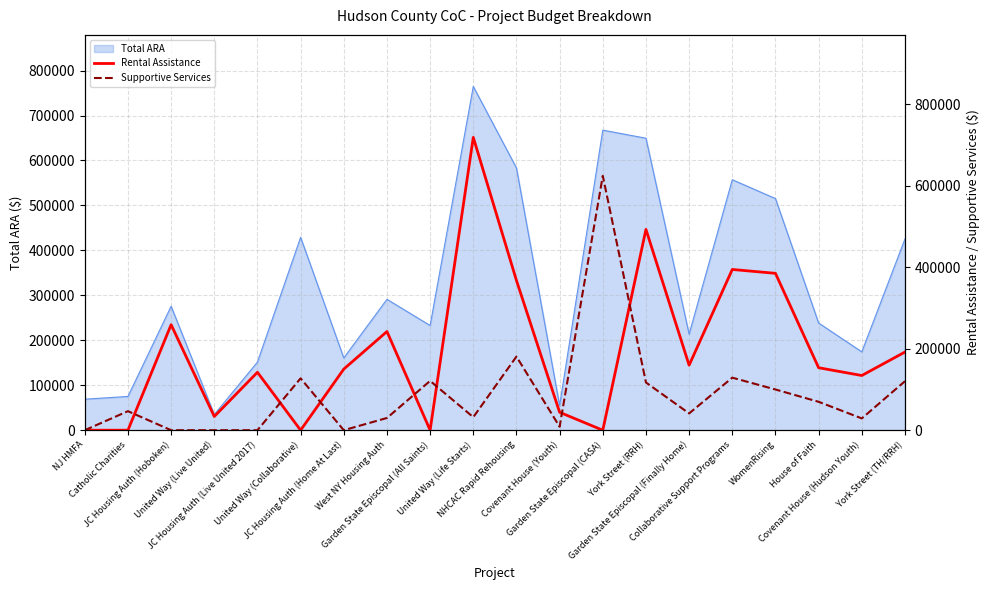

True or false: Supportive Services has more than 0 interior local peaks.

True